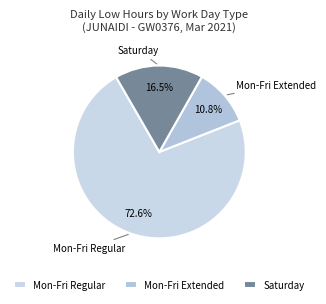

Count the number of slices in the pie.

3